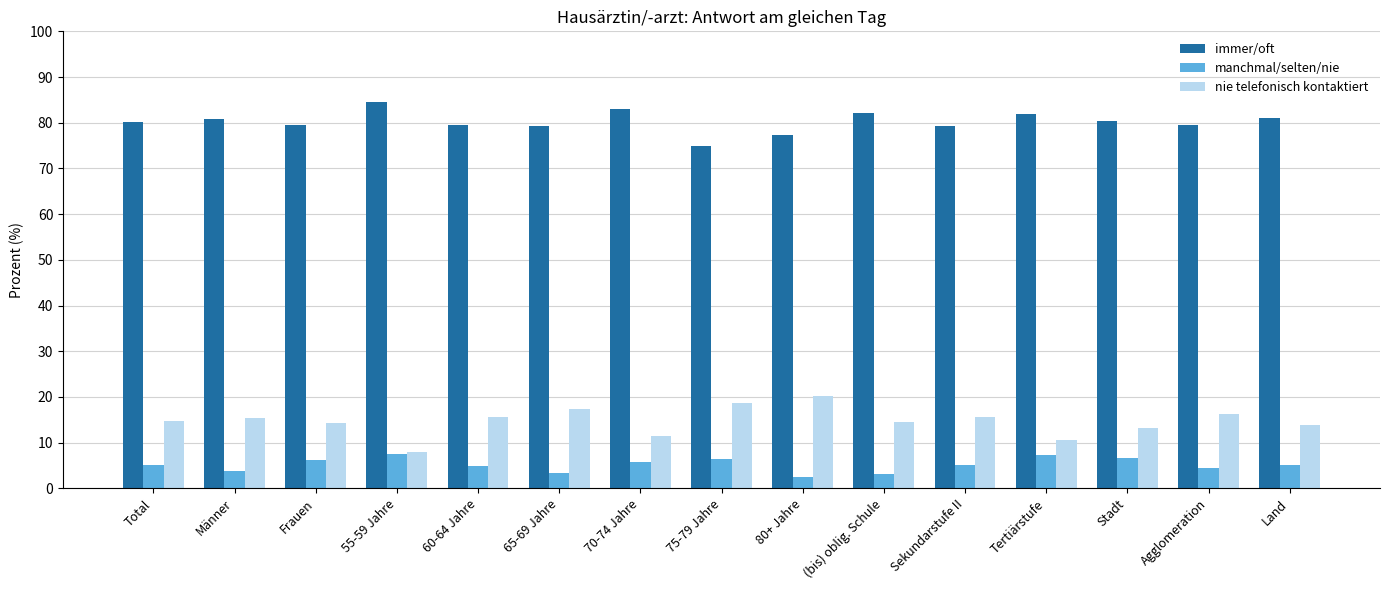

Rank the series at Tertiärstufe from highest to lowest value.

immer/oft, nie telefonisch kontaktiert, manchmal/selten/nie